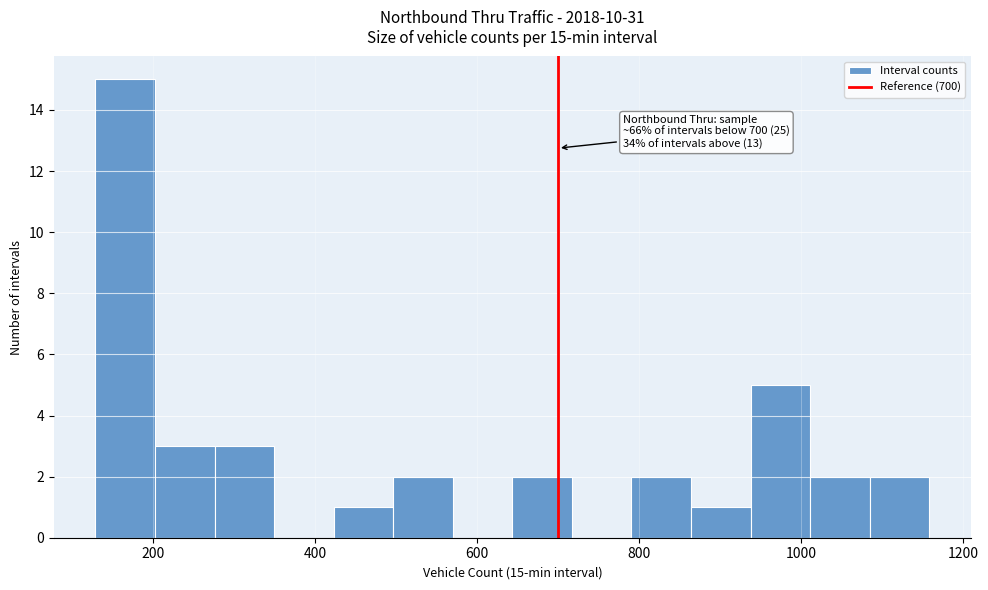

Read against the x-axis, roughly where is the centre of the tallest bar?

160